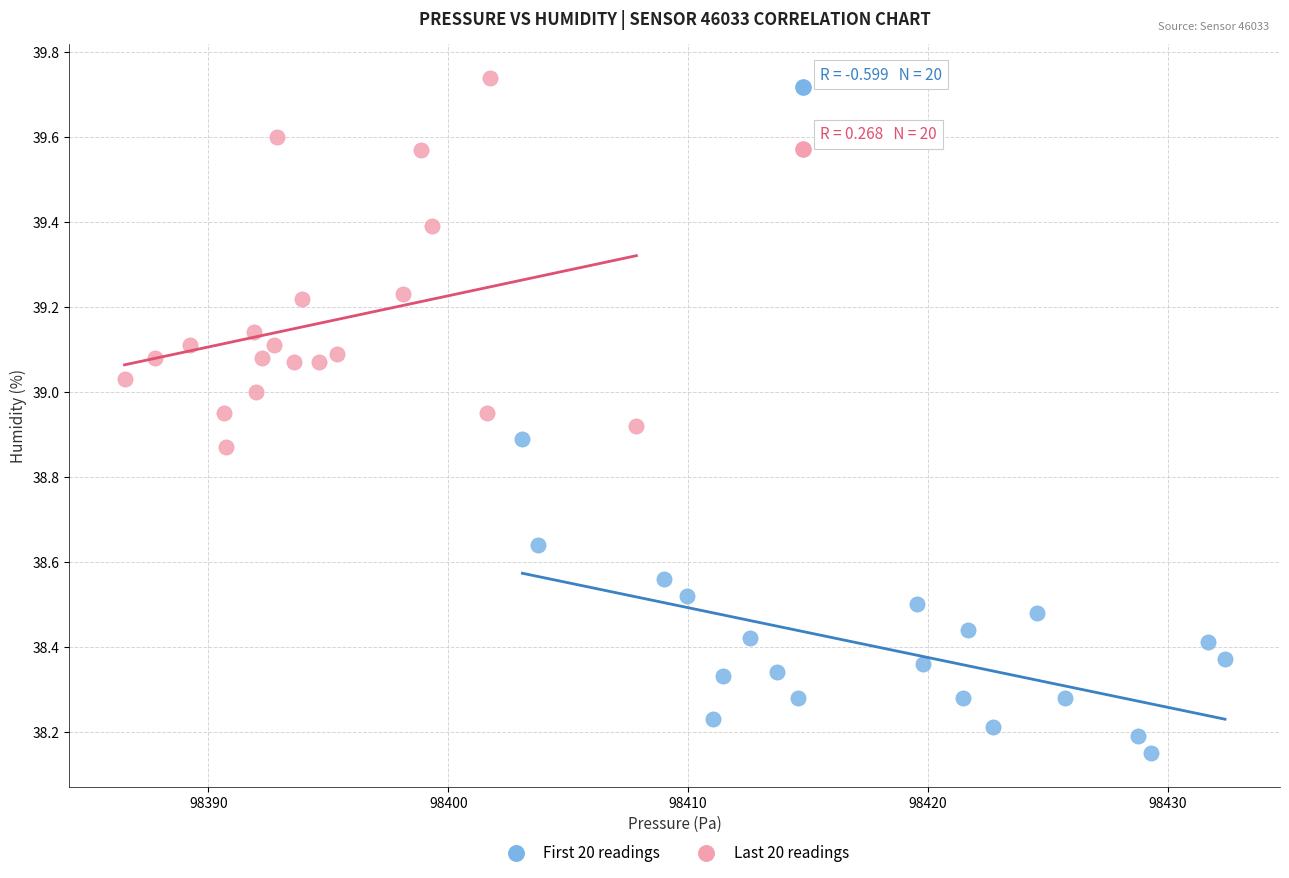

Which series reaches the maximum Y coordinate?

Last 20 readings